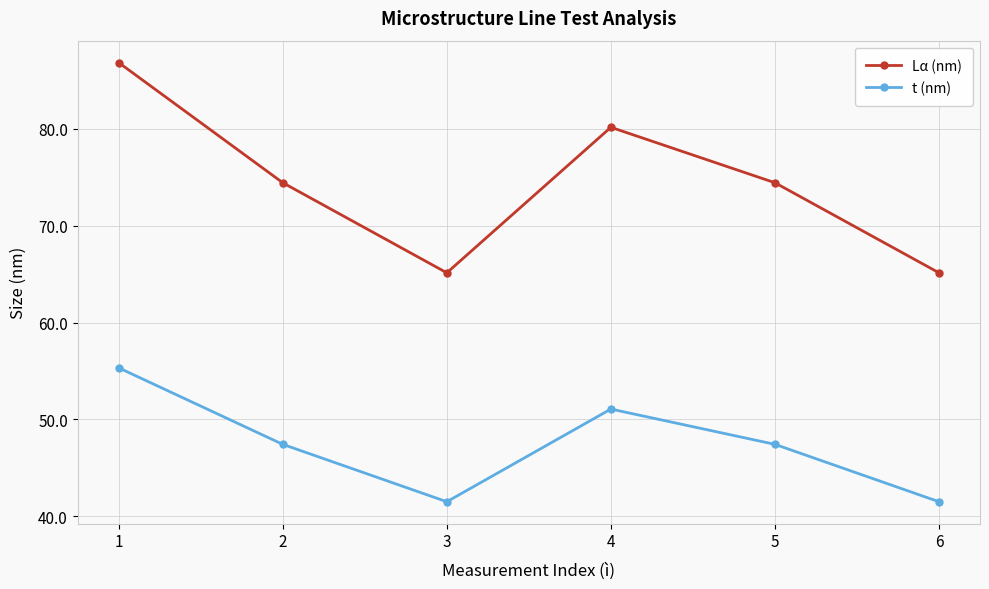

What is the value of the t (nm) point at the 5th from the left?

47.4